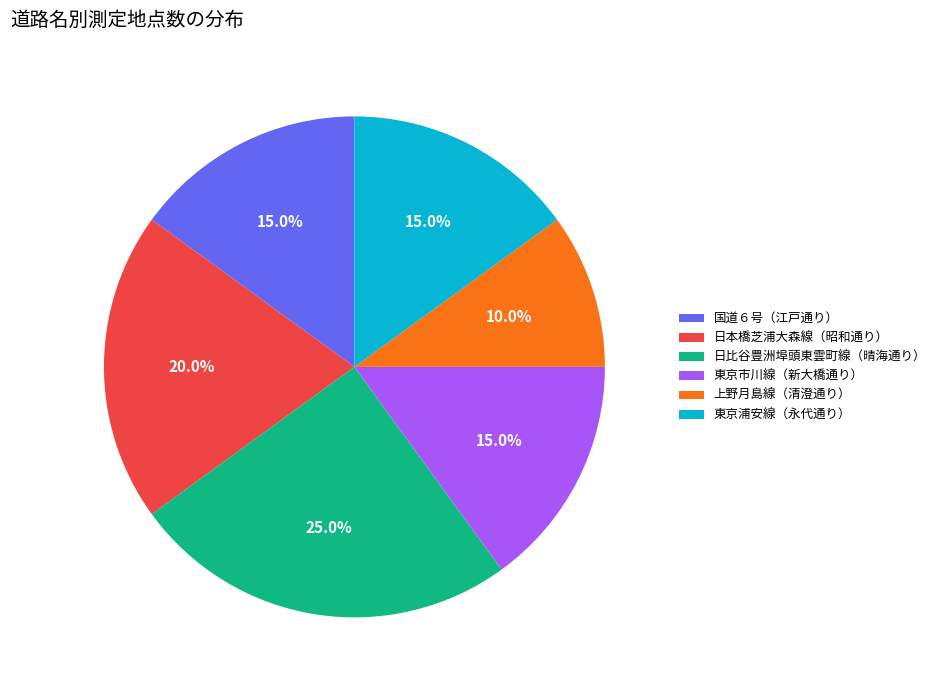

True or false: 東京市川線（新大橋通り） accounts for 29% of the total.

False